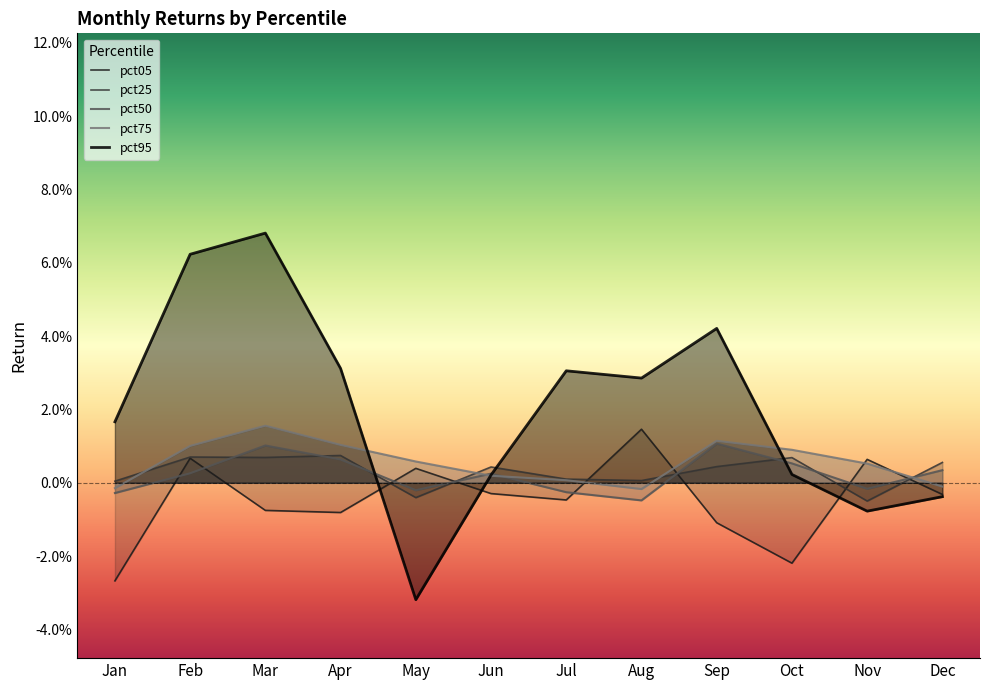

Does the chart display data point markers on the line(s)?

No